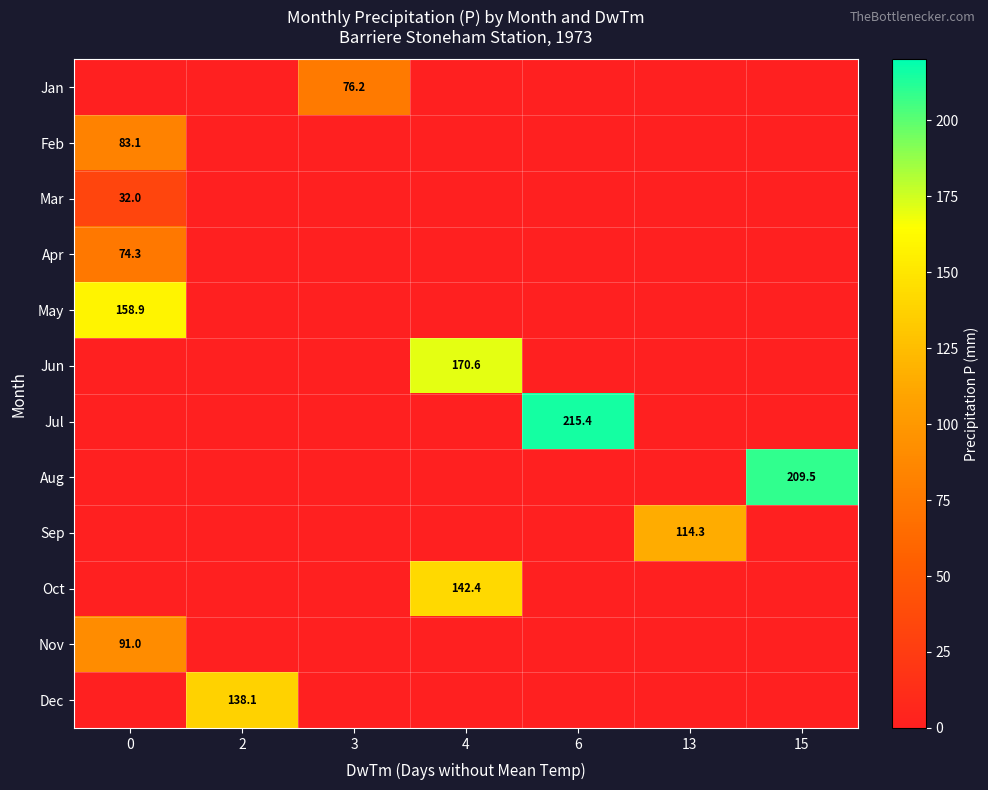

Between 4 and 6, which is larger?

4